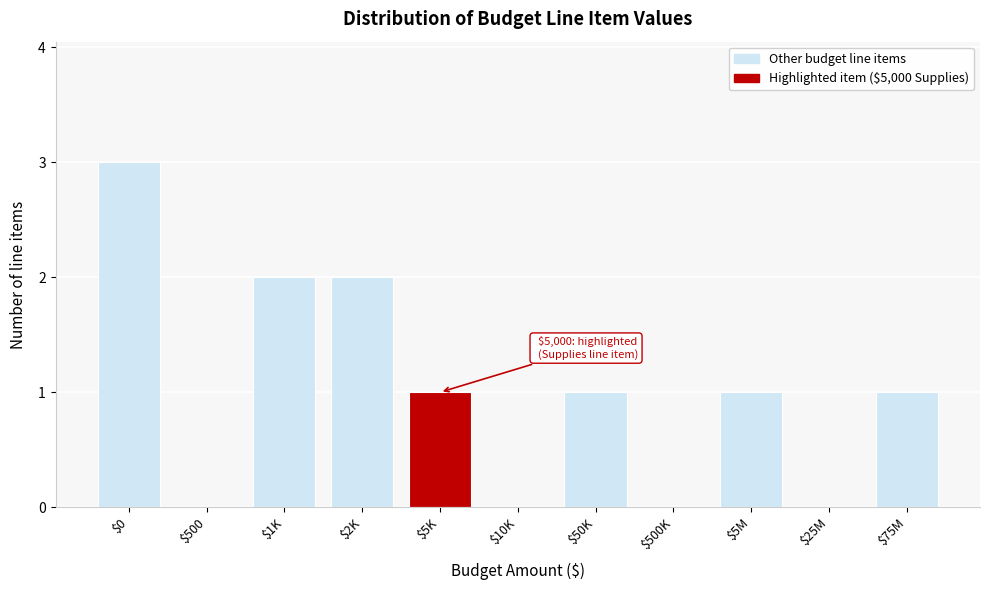

Which category has the highest value across all series?

$0